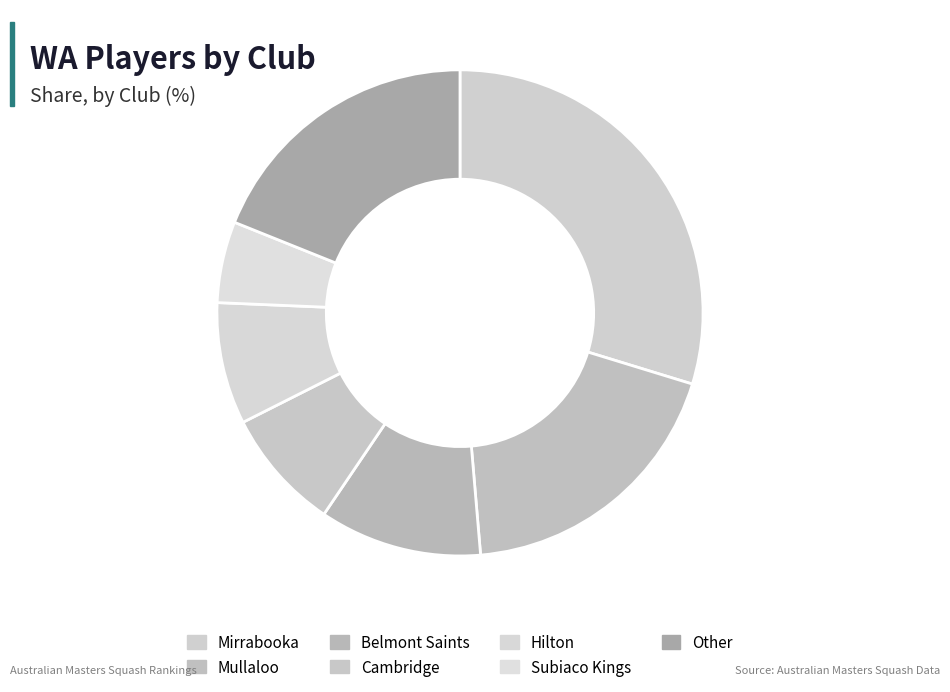

Which slice is the largest?

Mirrabooka